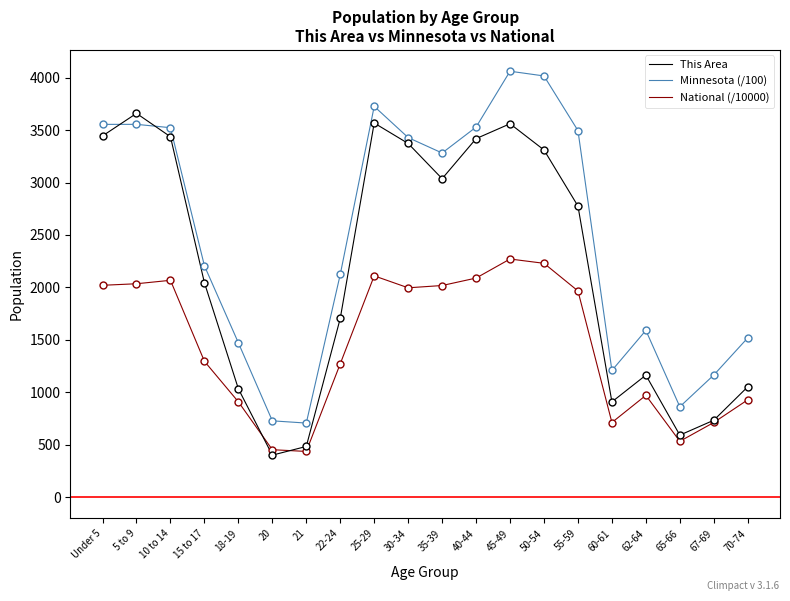

Where is Minnesota (/100) nearest to the value 2383?

15 to 17